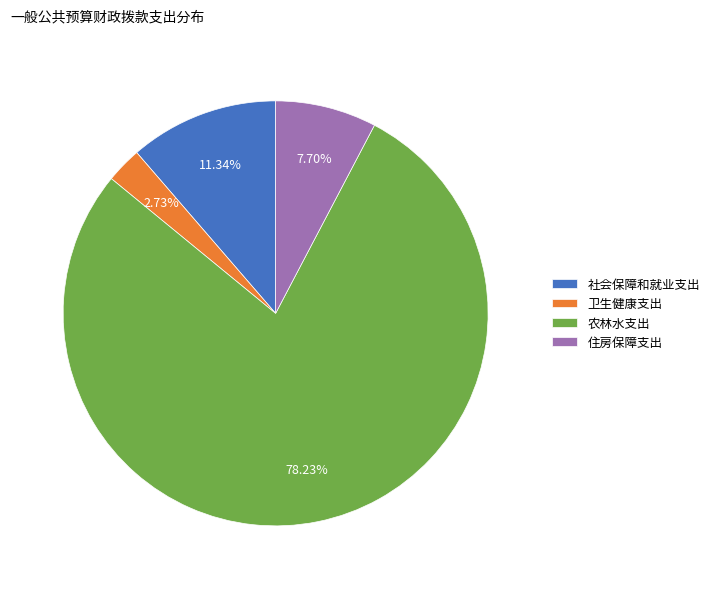

To the nearest percent, what is the difference between the largest and smallest slice percentages?

76%